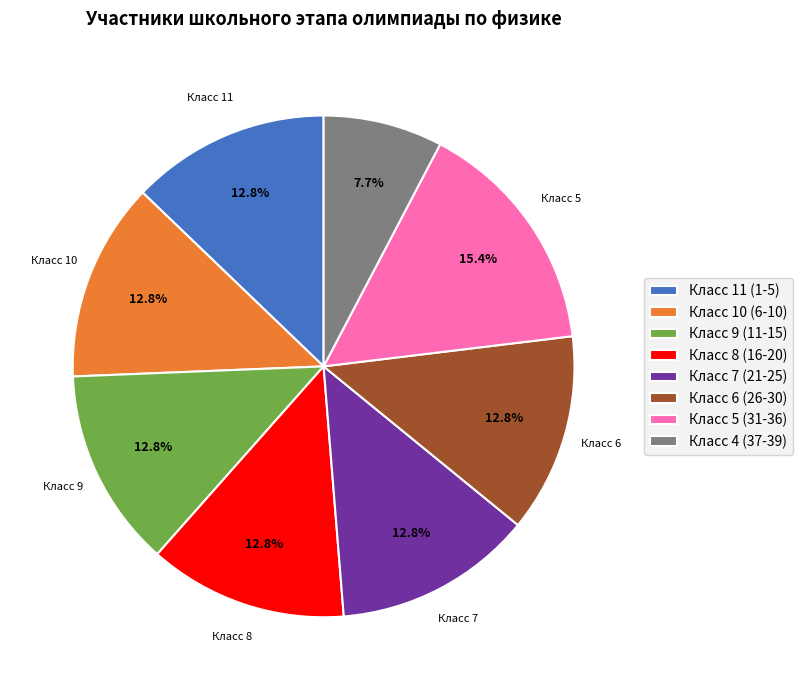

What is the total percentage of Класс 8 (16-20) and Класс 10 (6-10)?

25.6%